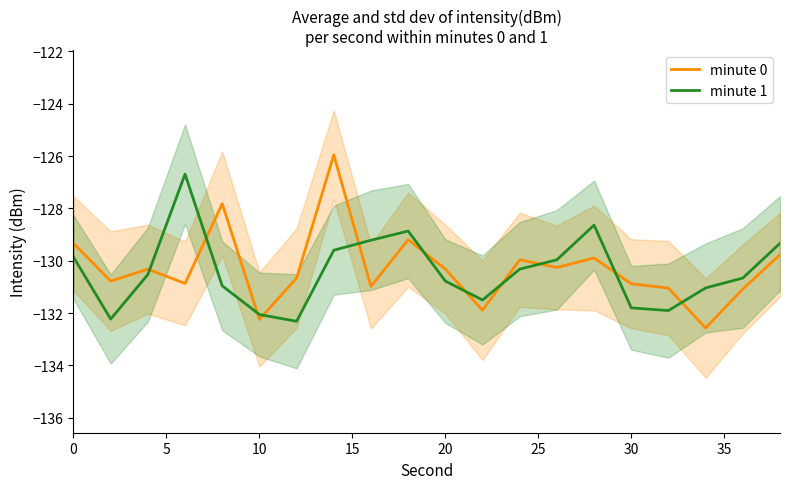

What is the difference between the maximum and minimum values in the minute 1 series?

5.6